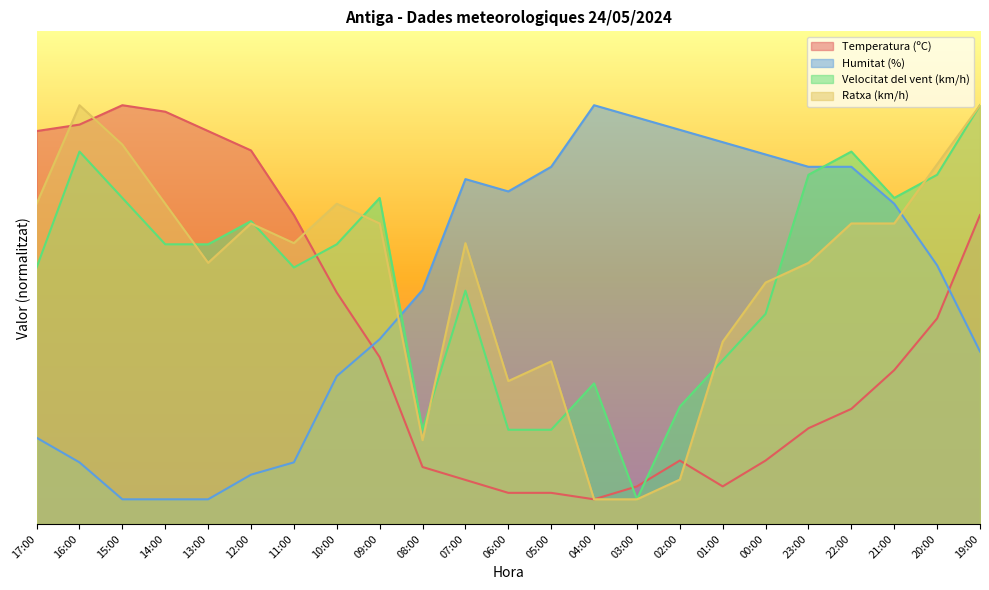

Is the value of Ratxa (km/h) at 22:00 greater than the value of Velocitat del vent (km/h) at 20:00?

No